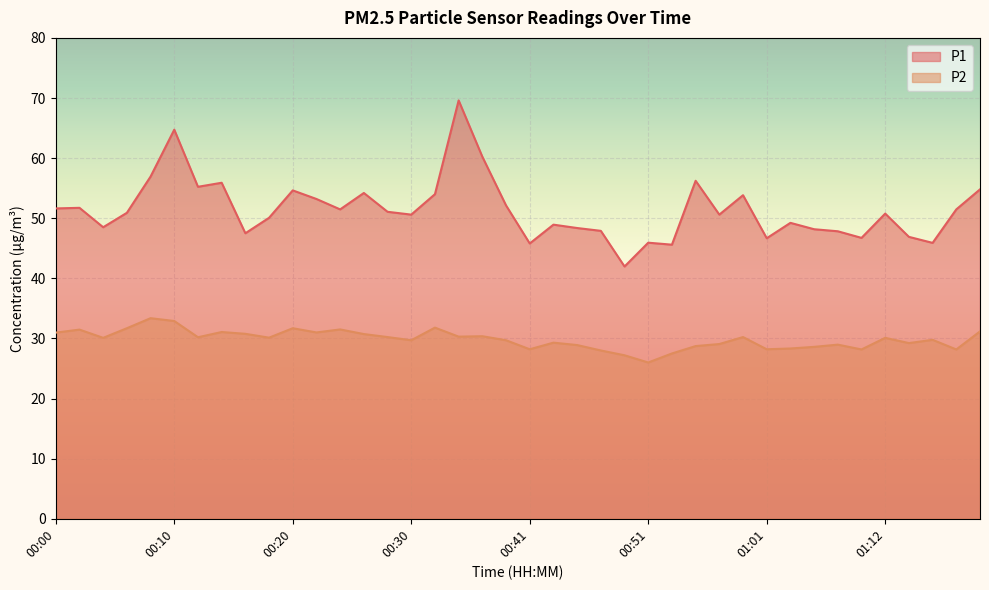

Which category has the lowest value across all series?

00:51